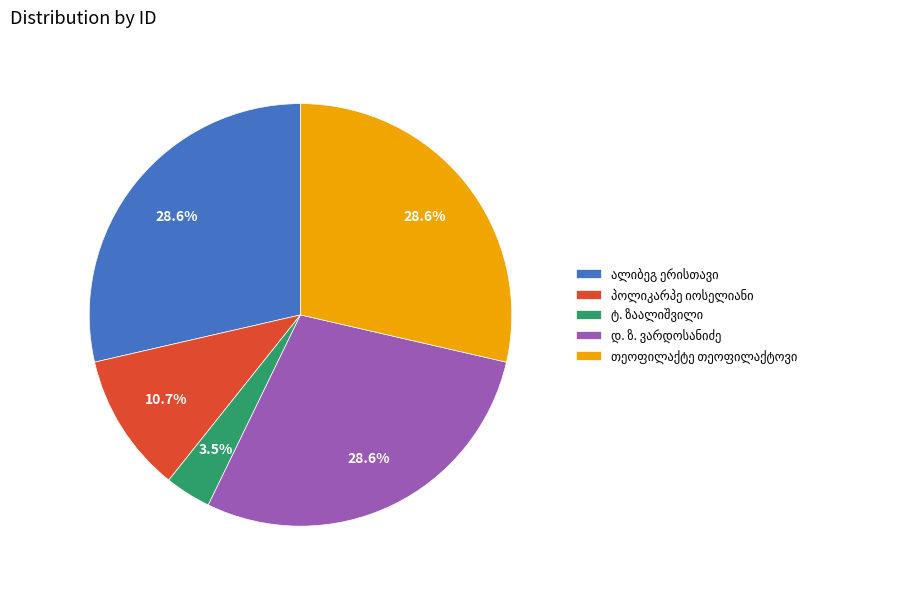

Is there a majority slice in this chart?

No